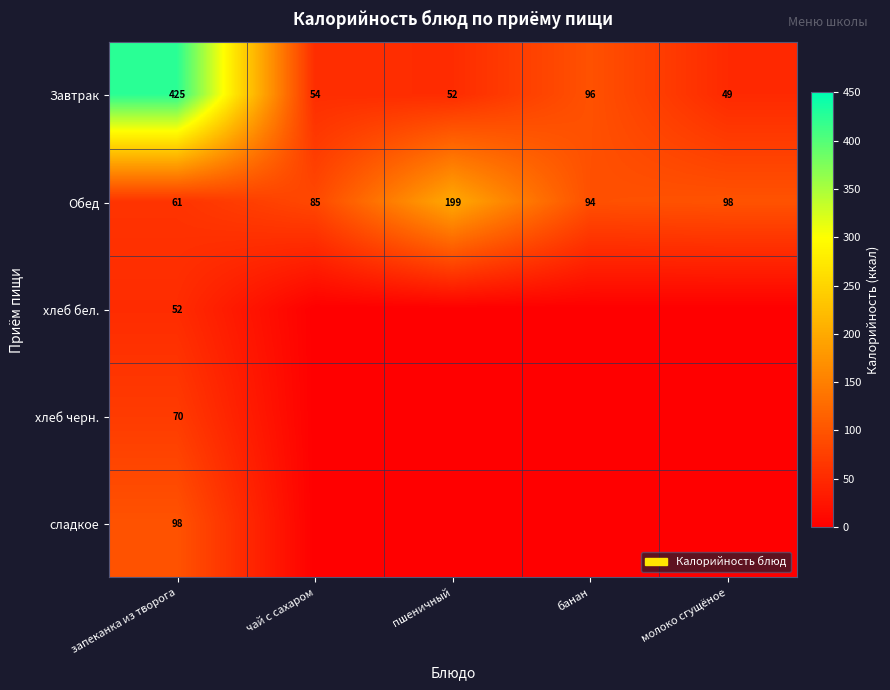

What is the approximate value of Обед at банан, to the nearest 10?

90